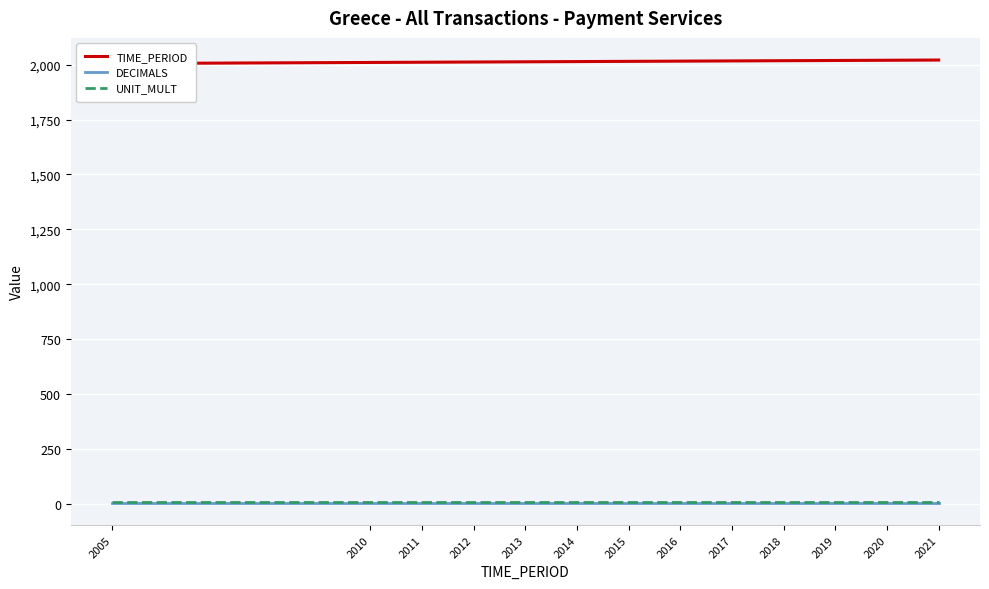

Is it true that TIME_PERIOD equals 3534 at 2017?

False